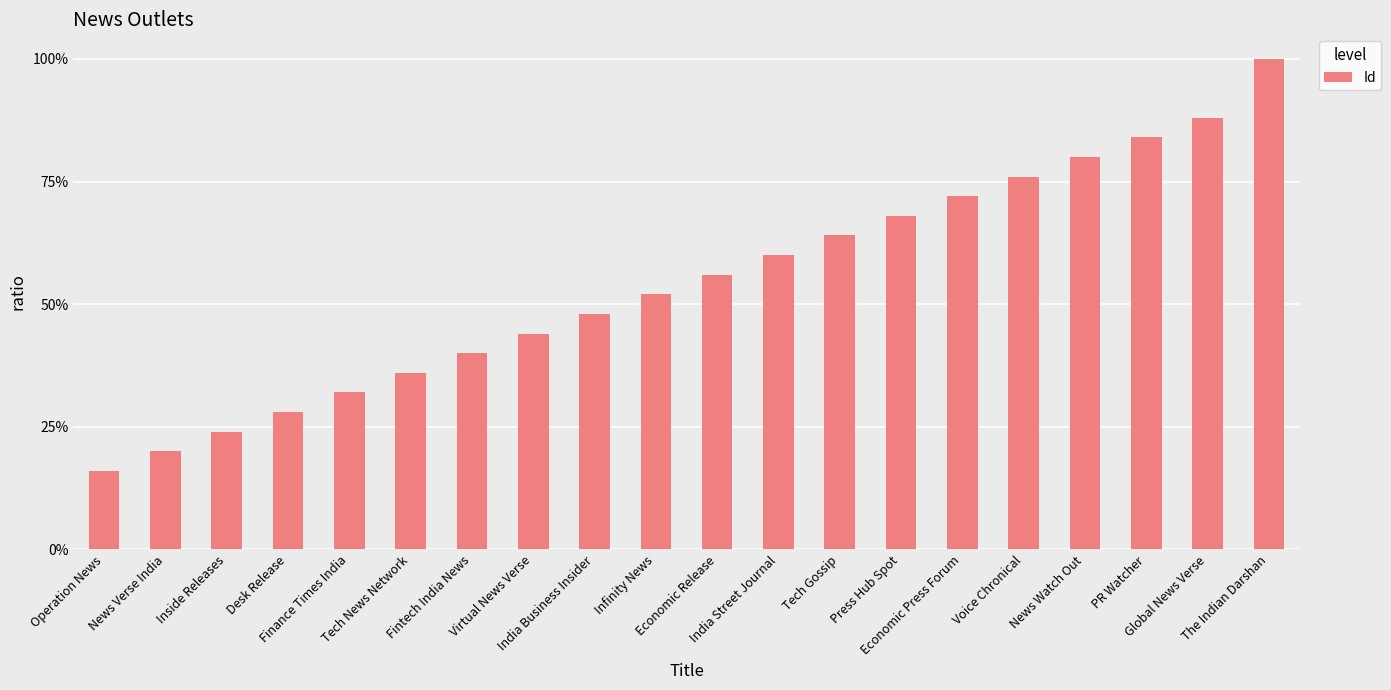

Which category has the lowest value across all series?

Operation News